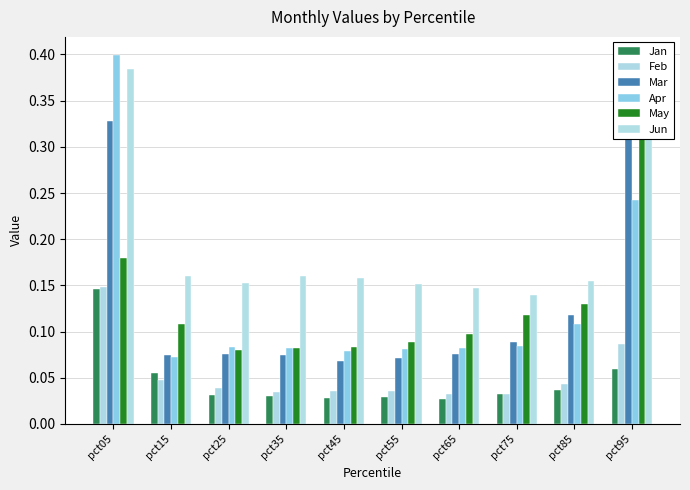

True or false: Jan has a value of 0.0 at pct35.

True